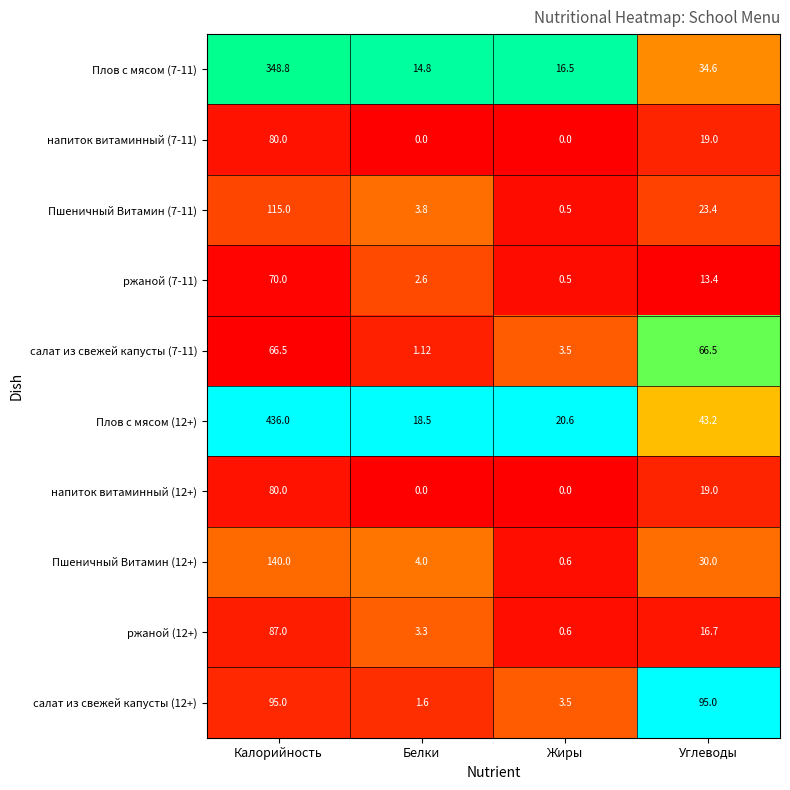

How many values in the ржаной (7-11) series are below 13?

2